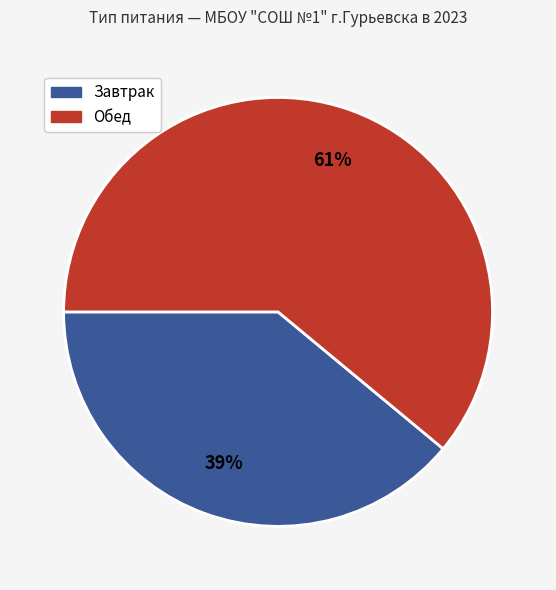

To the nearest percent, what is the difference between the largest and smallest slice percentages?

22%